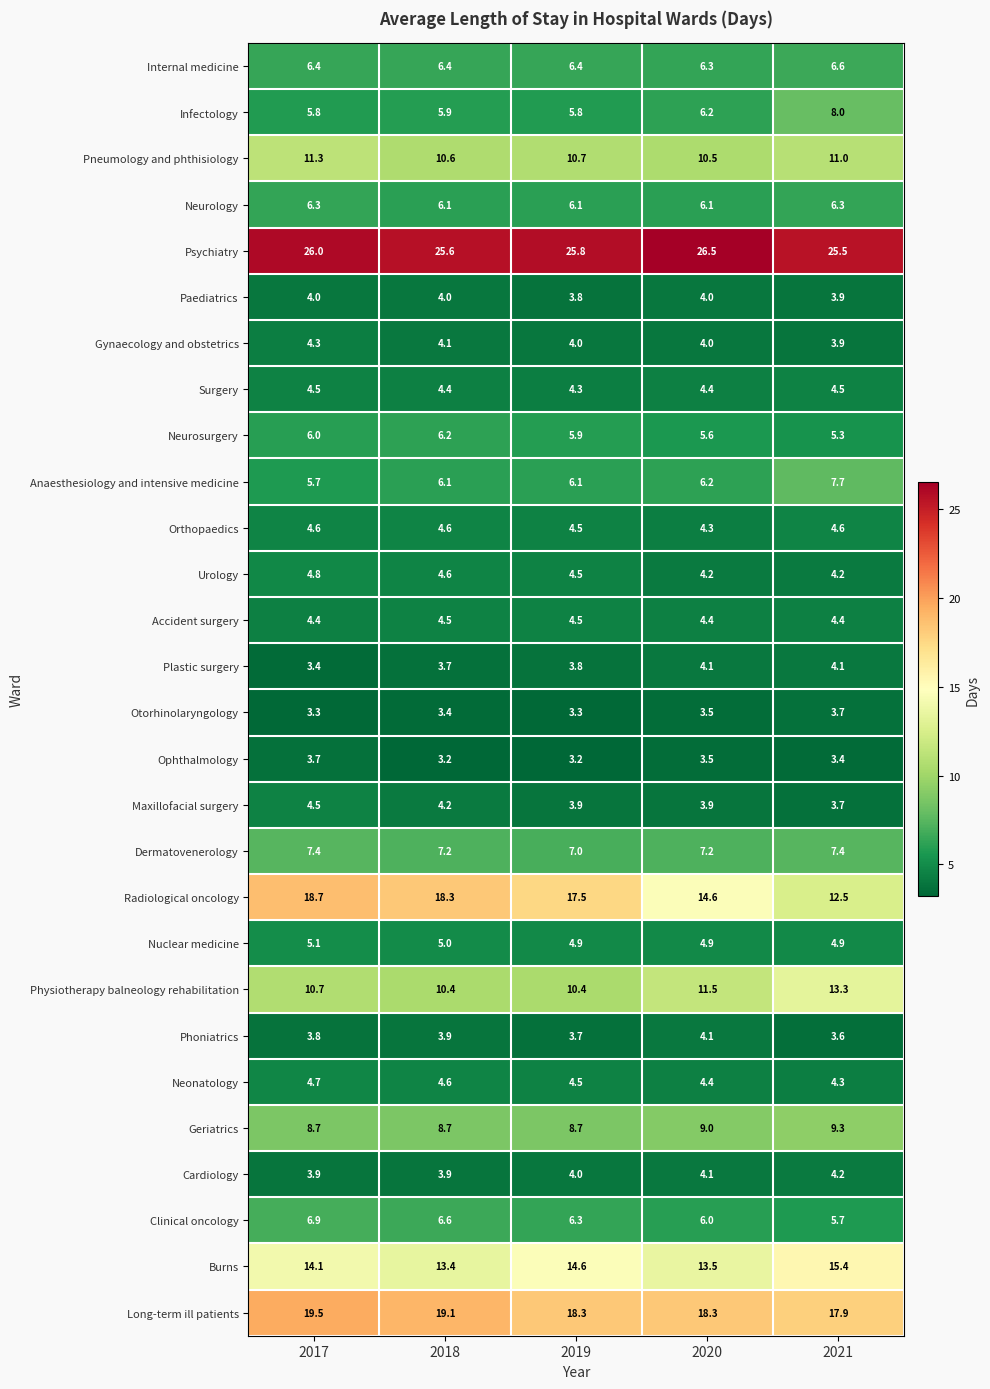

Which label corresponds to the largest value in the chart?

2020